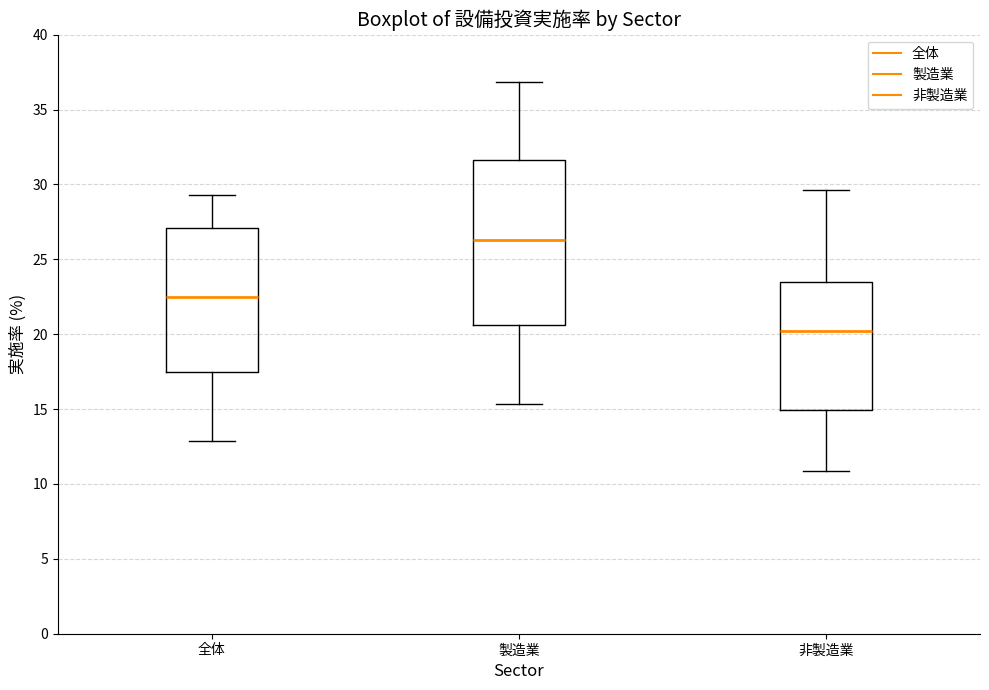

Comparing the boxes themselves (not the whiskers), which one is the tallest?

製造業